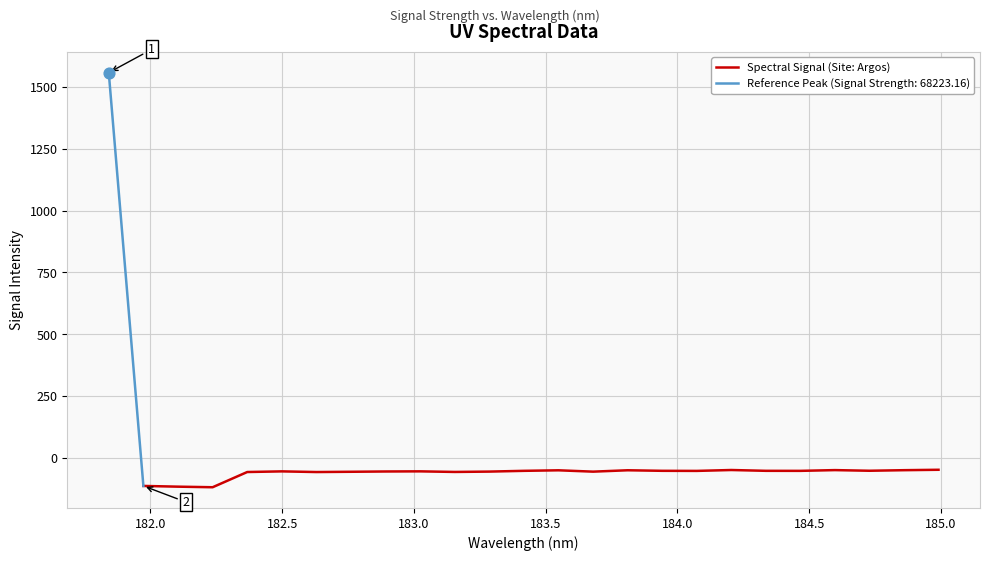

What is the highest value of the Spectral Signal (Site: Argos) series?

-47.4